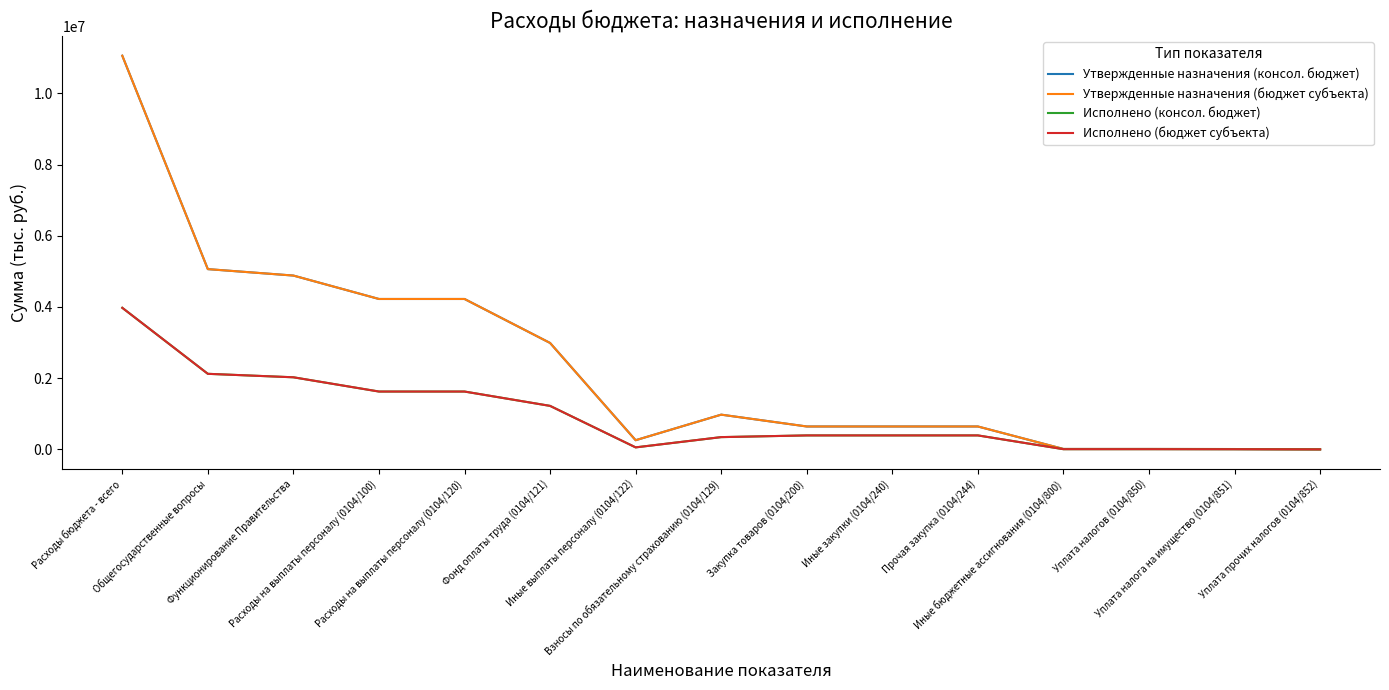

How many data points in Исполнено (бюджет субъекта) are above 393538?

9